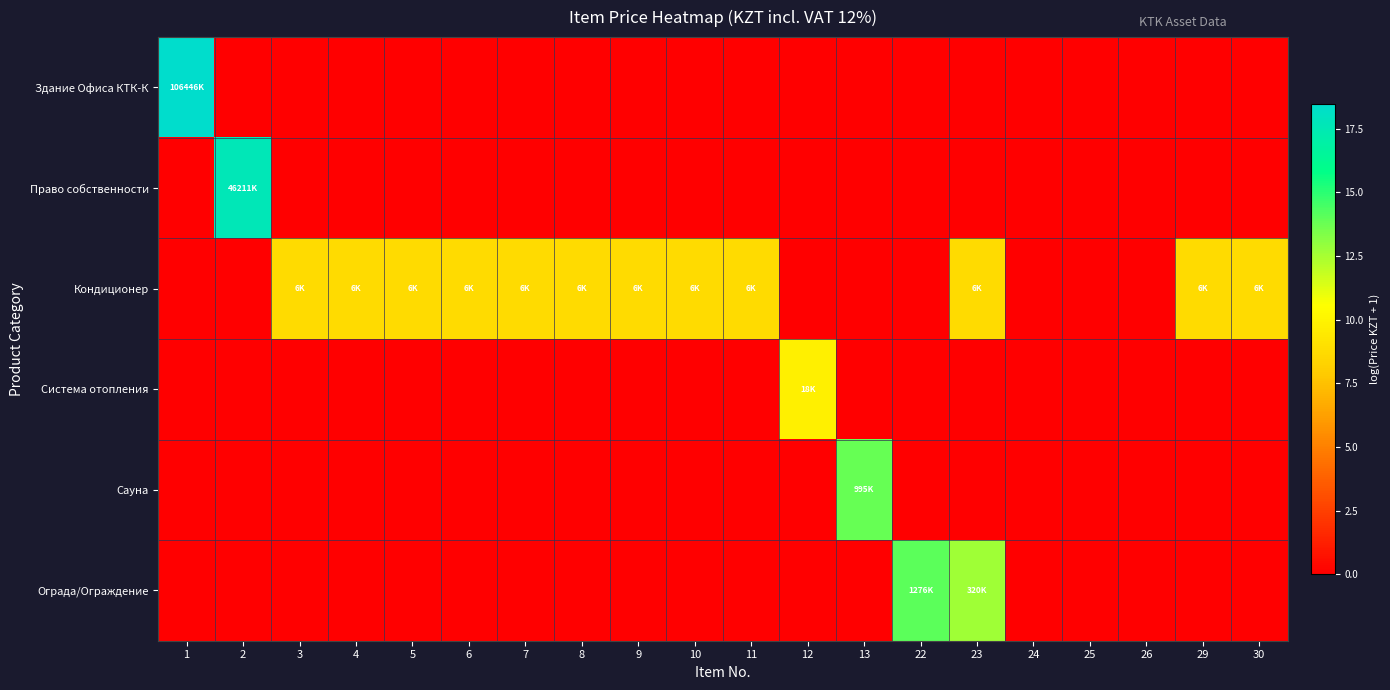

What is the total value across all series at 1?

18.5